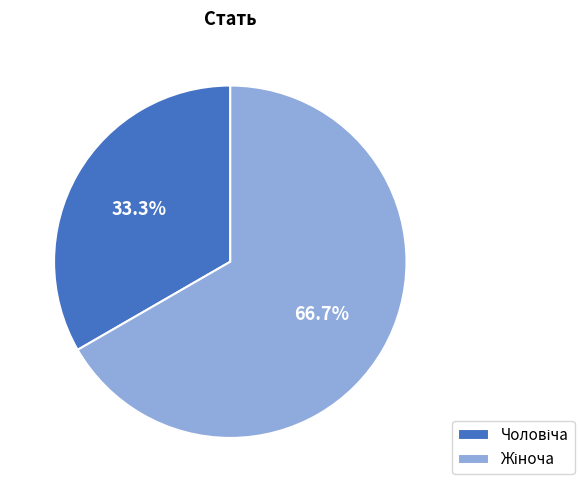

How many slices are in this pie chart?

2